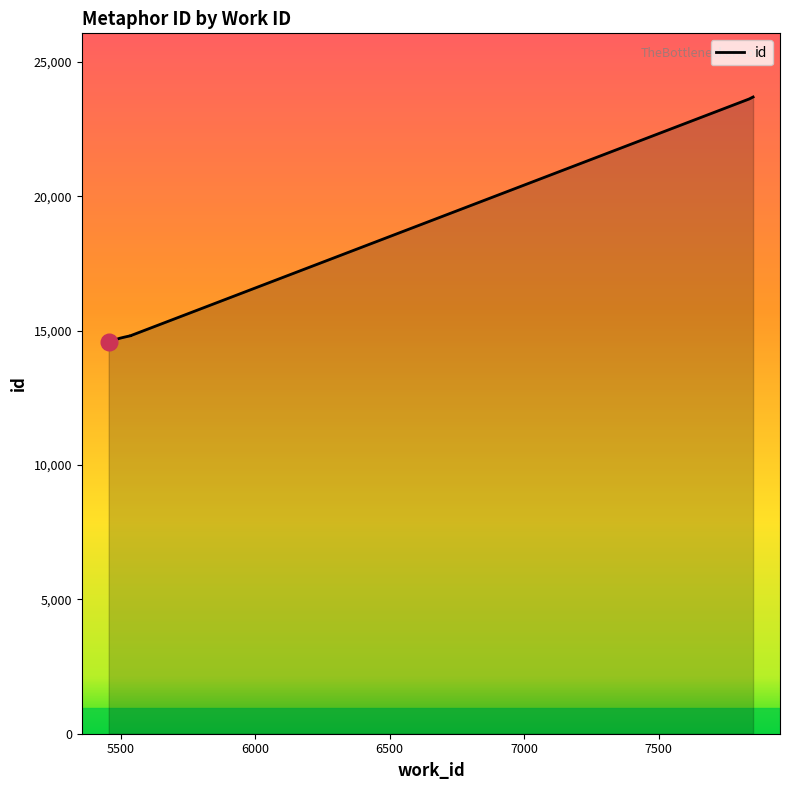

How many categories are shown in the chart?

10